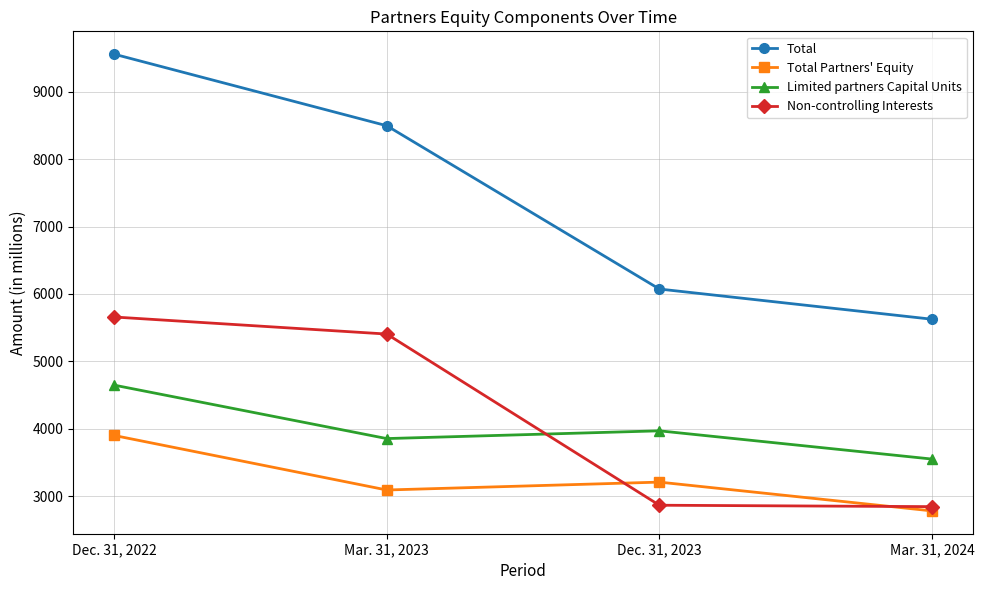

What is the maximum value for Total?

9558